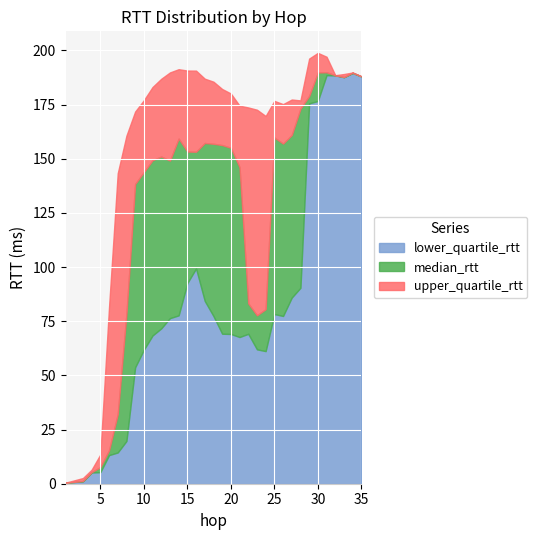

What is the sum of all median_rtt values?

4315.5